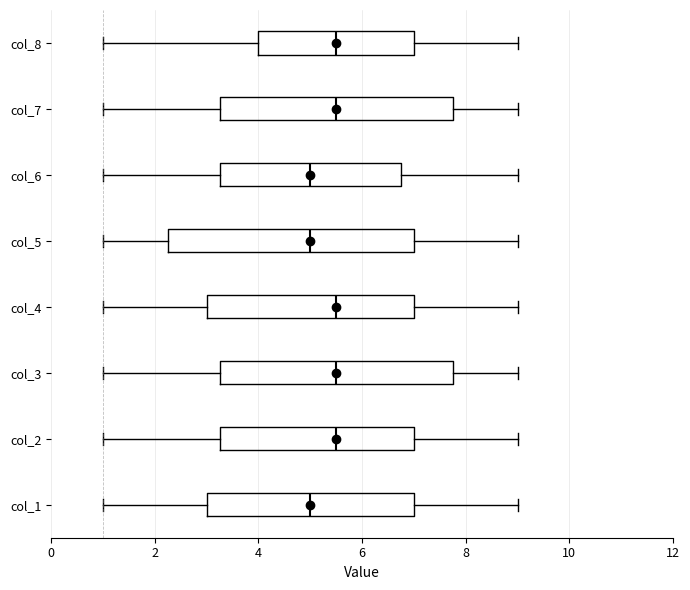

Reading bottom to top, read every box against the x-axis: the position of its median line, the range the box covers, and the ends of its whiskers. The values are not printed on the chart, so give them approximately, as read against the axis.

col_1: median 5.0, box 3.0 to 7.0, whiskers 1.0 to 9.0
col_2: median 5.6, box 3.2 to 7.0, whiskers 1.0 to 9.0
col_3: median 5.6, box 3.2 to 7.8, whiskers 1.0 to 9.0
col_4: median 5.6, box 3.0 to 7.0, whiskers 1.0 to 9.0
col_5: median 5.0, box 2.2 to 7.0, whiskers 1.0 to 9.0
col_6: median 5.0, box 3.2 to 6.8, whiskers 1.0 to 9.0
col_7: median 5.6, box 3.2 to 7.8, whiskers 1.0 to 9.0
col_8: median 5.6, box 4.0 to 7.0, whiskers 1.0 to 9.0